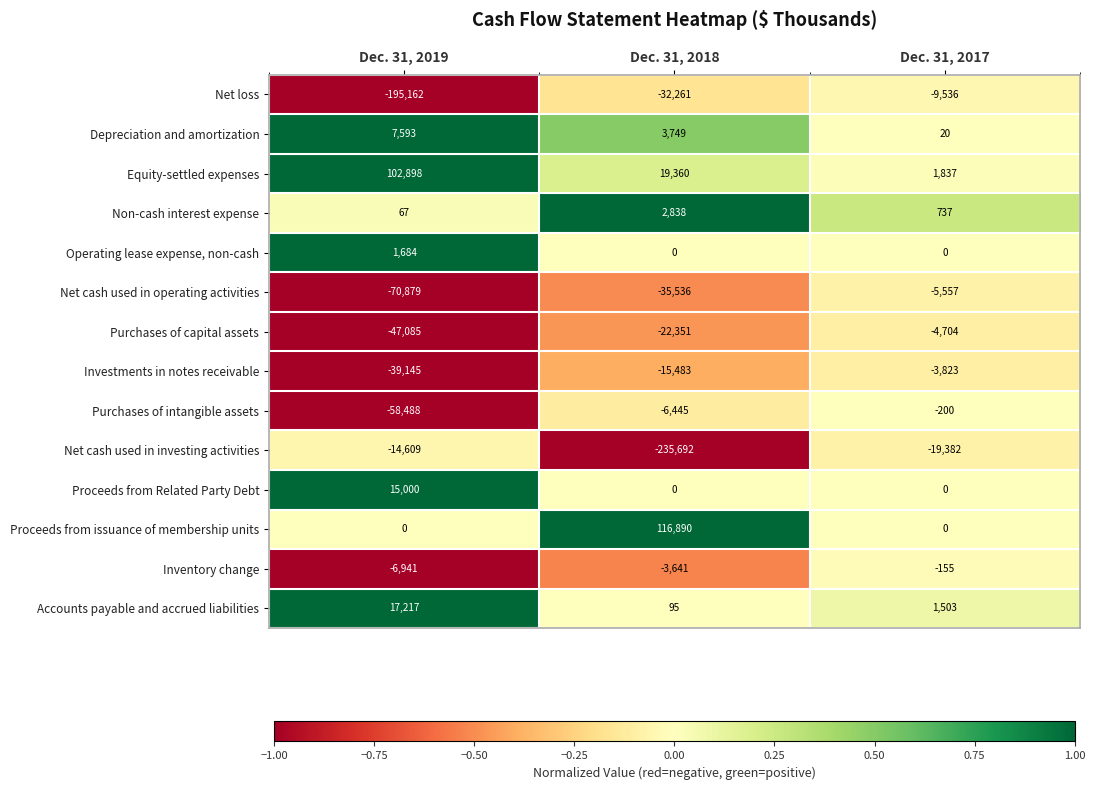

What is the spread (max minus min) of values at Dec. 31, 2017?

21219